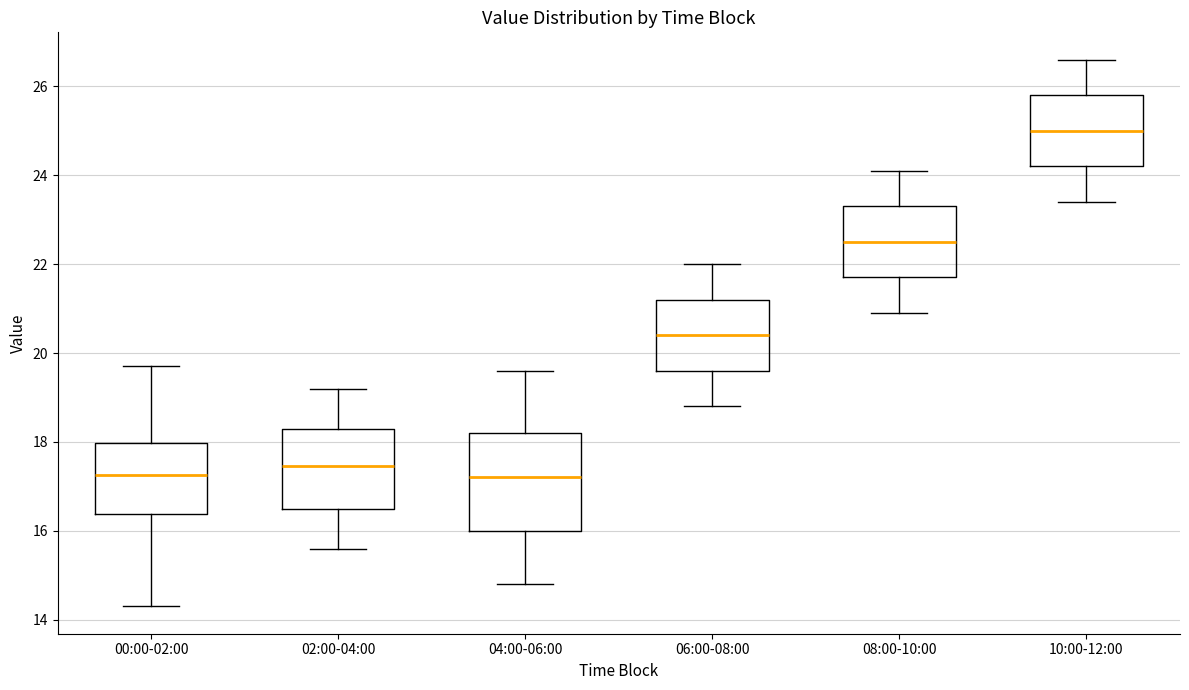

Where is the lower edge of the box for 10:00-12:00 on the y-axis? The values are not printed on the chart, so give them approximately, as read against the axis.

24.2